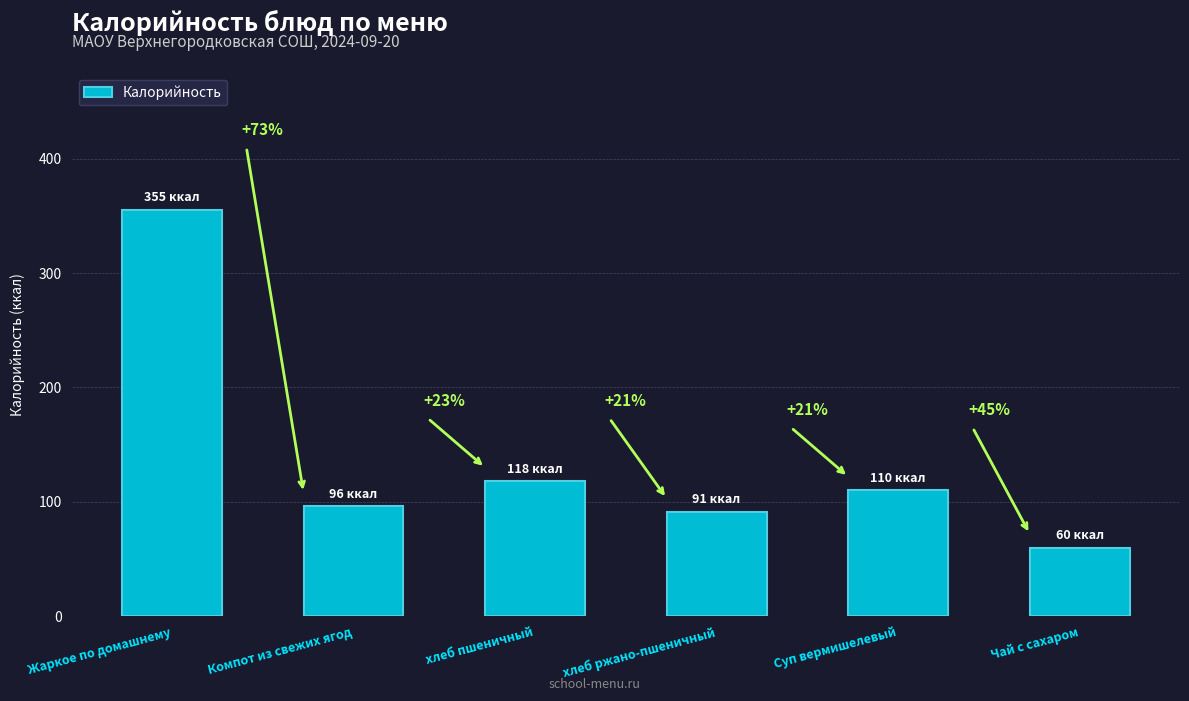

Are the bars grouped side by side (vs. stacked)?

No